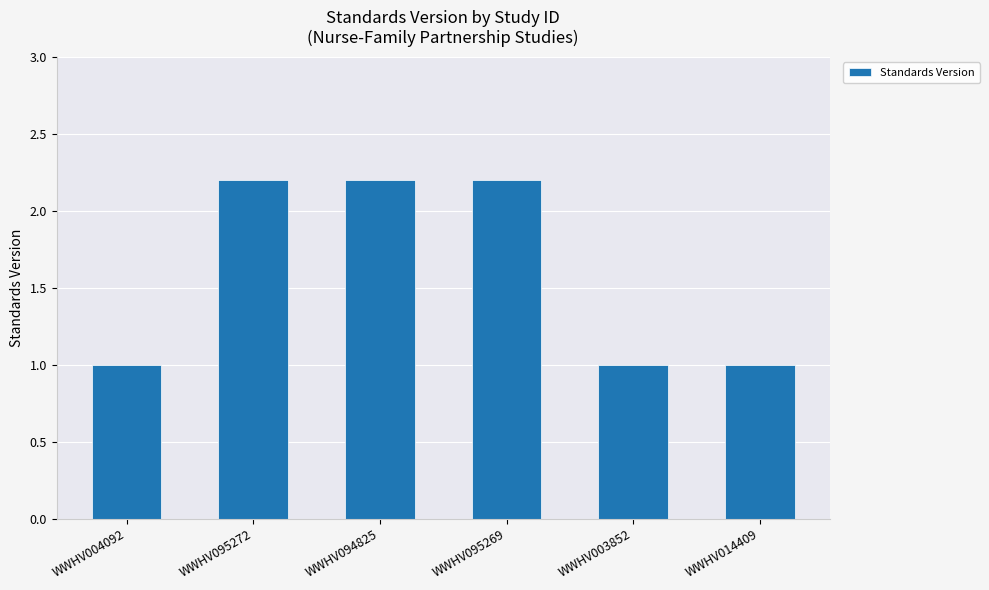

Reading left to right, list all the values displayed in this chart.

WWHV004092=1.0	WWHV095272=2.2	WWHV094825=2.2	WWHV095269=2.2	WWHV003852=1.0	WWHV014409=1.0